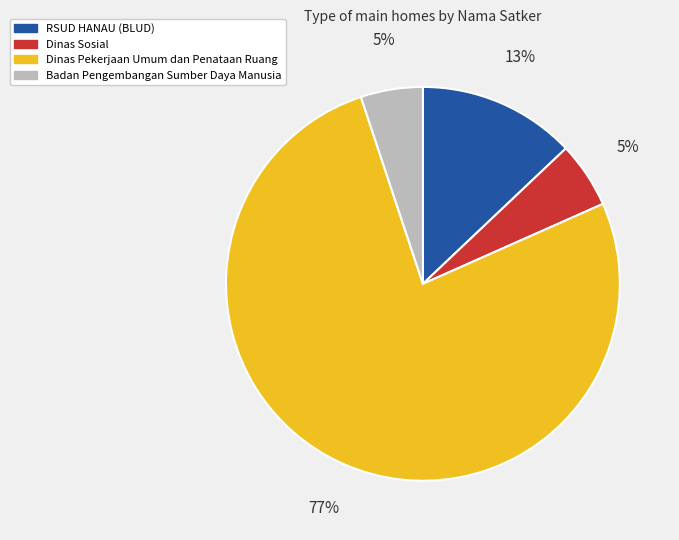

What is the majority slice?

Dinas Pekerjaan Umum dan Penataan Ruang